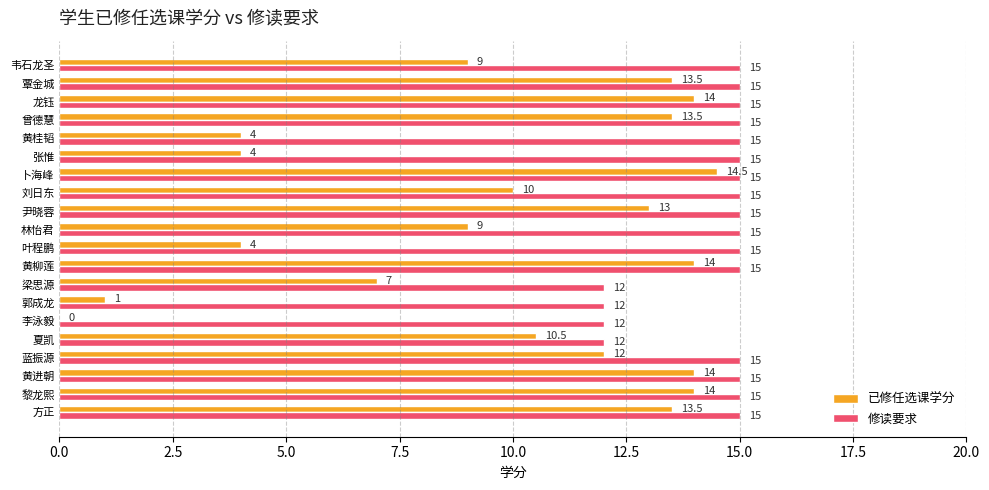

Is it true that 已修任选课学分 equals 13.5 at 覃金城?

True